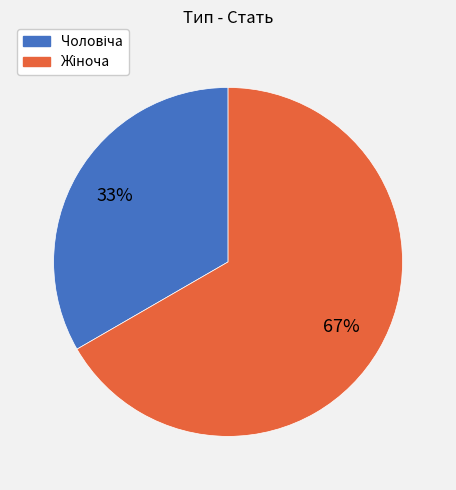

To the nearest percent, what is the average slice percentage?

50%